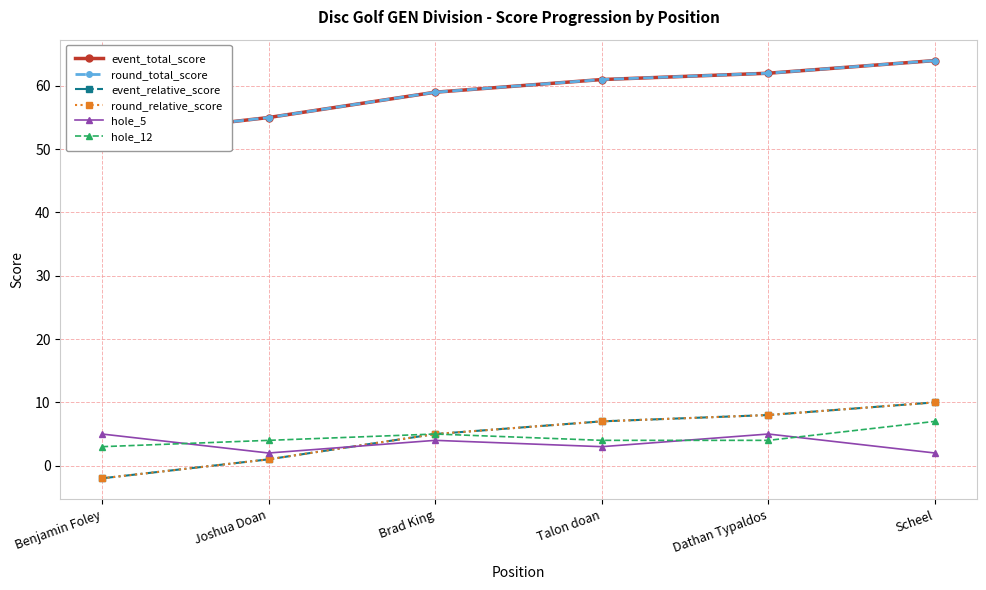

Reading left to right, list all the values displayed in this chart.

event_total_score: 52	55	59	61	62	64
round_total_score: 52	55	59	61	62	64
event_relative_score: -2	1	5	7	8	10
round_relative_score: -2	1	5	7	8	10
hole_5: 5	2	4	3	5	2
hole_12: 3	4	5	4	4	7